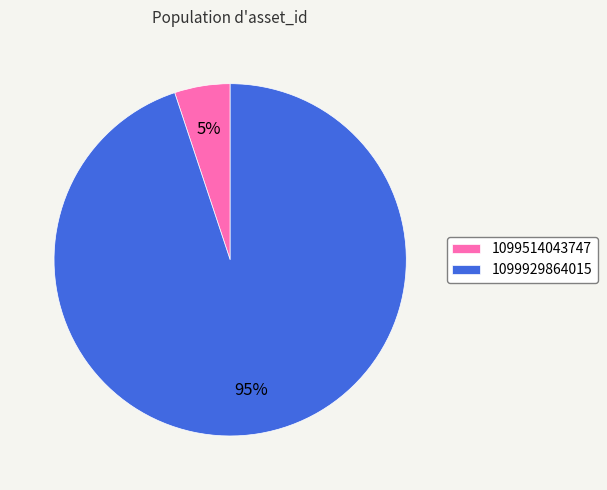

Is there a majority slice in this chart?

Yes